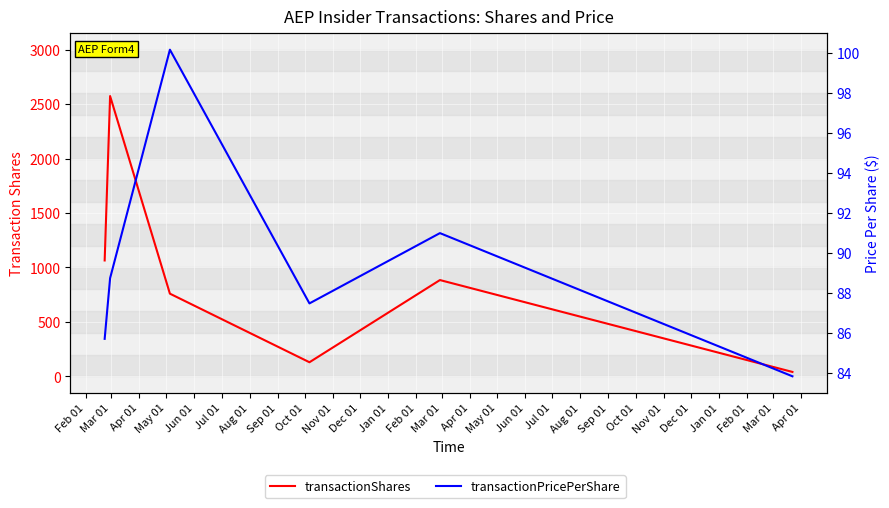

How many lines are shown in the chart?

2